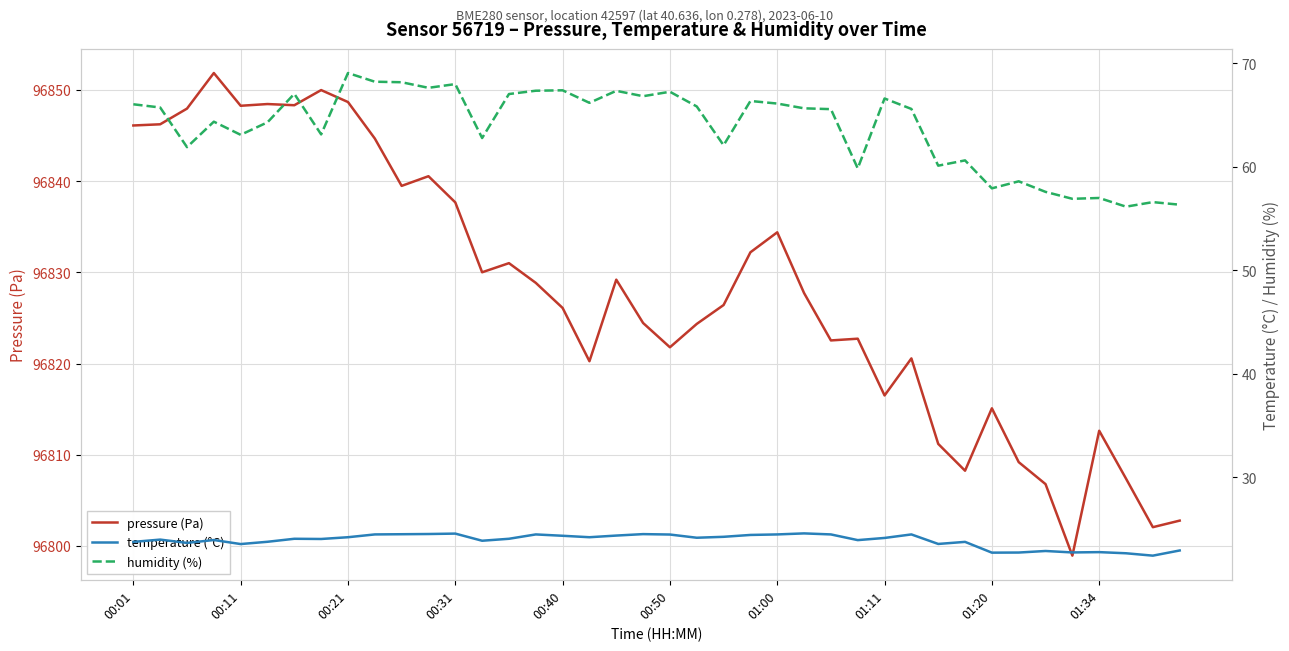

Which series has the widest spread of values?

pressure (Pa)